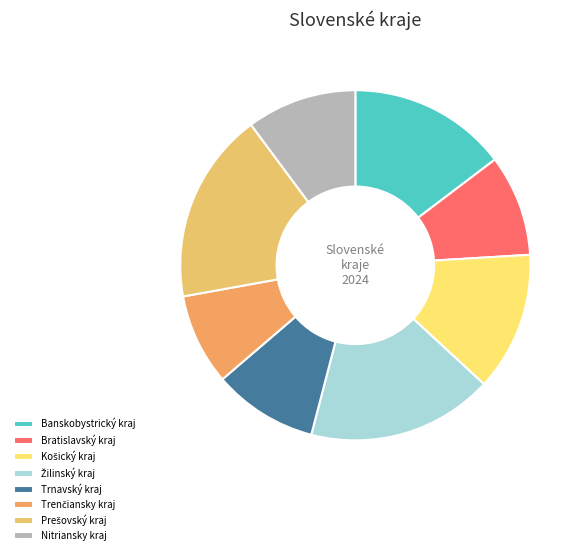

To the nearest percent, what is the difference between the largest and smallest slice percentages?

9%